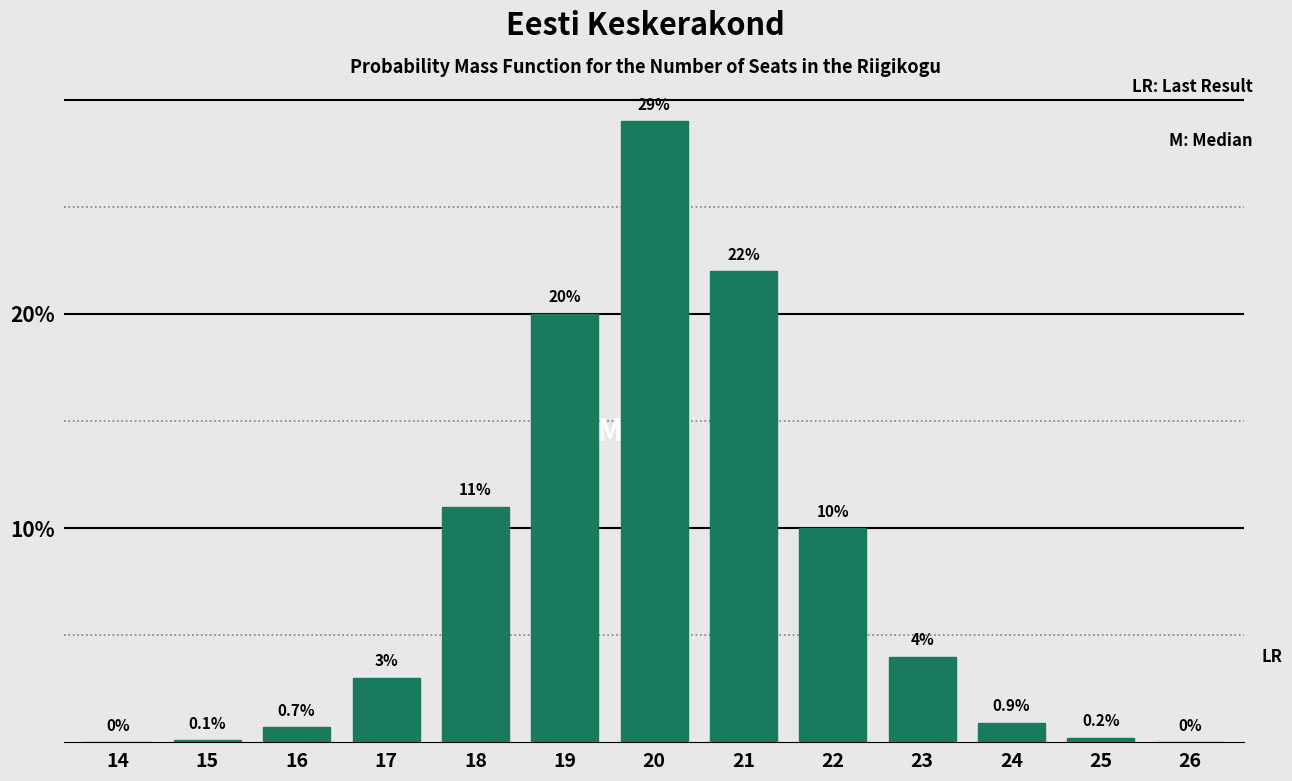

Reading left to right, extract all data points from this chart.

14=0.0	15=0.1	16=0.7	17=3.0	18=11.0	19=20.0	20=29.0	21=22.0	22=10.0	23=4.0	24=0.9	25=0.2	26=0.0